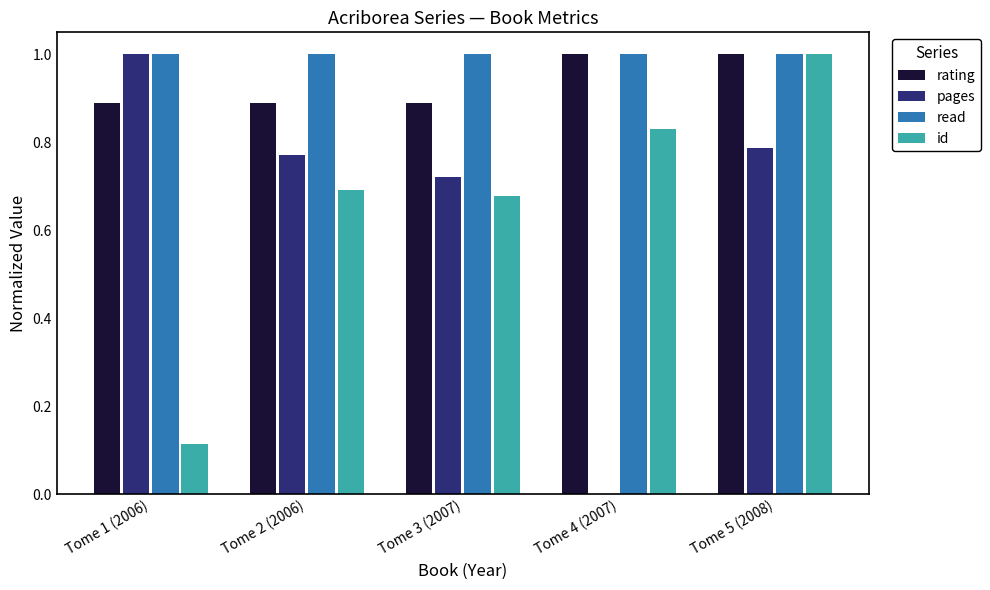

Is the value of id at Tome 4 (2007) greater than the value of read at Tome 2 (2006)?

No